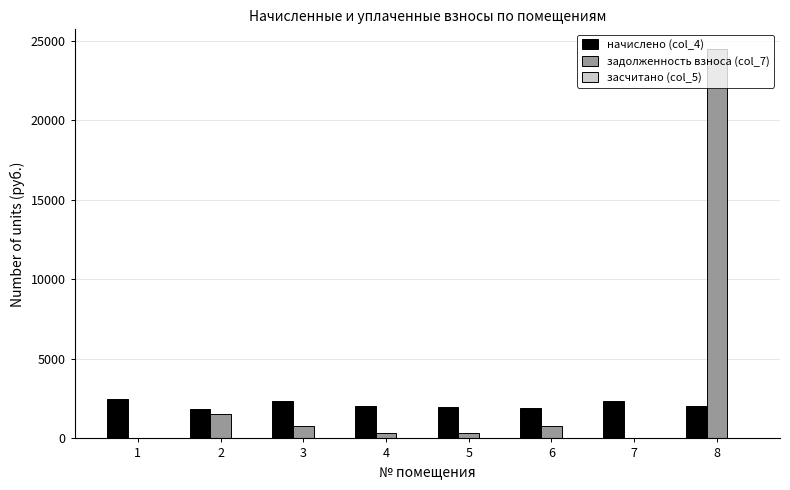

Between 1 and 8, which series saw the biggest shift?

задолженность взноса (col_7)